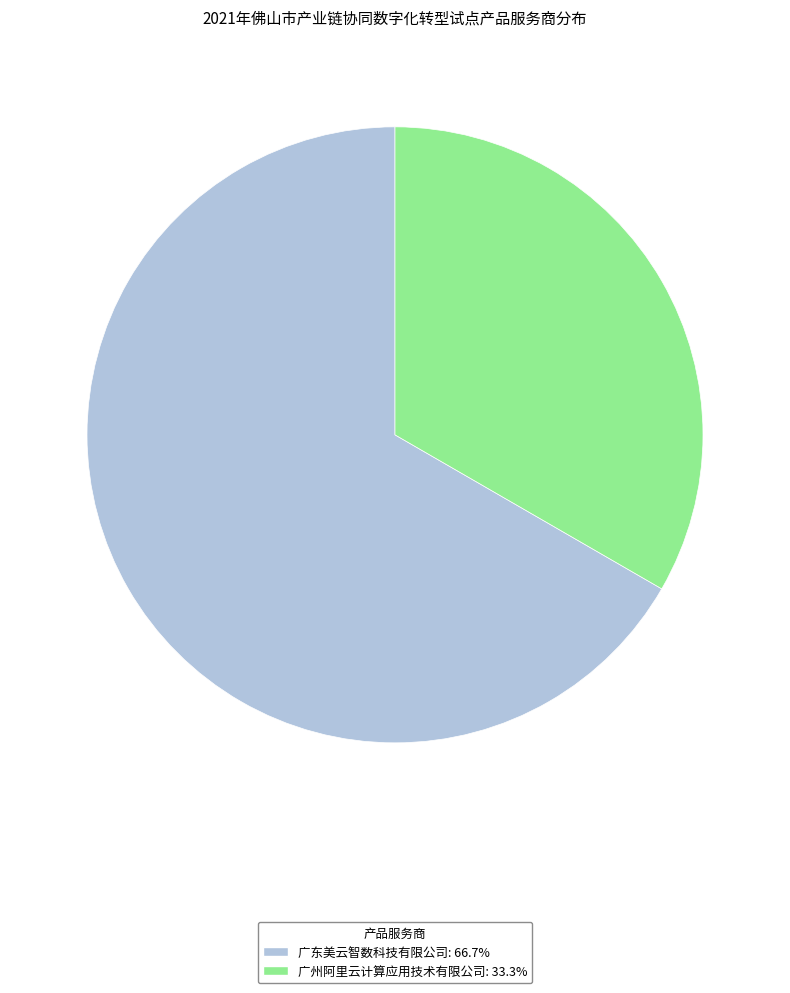

What is the ratio of the value at 广州阿里云计算应用技术有限公司 to the value at 广东美云智数科技有限公司?

0.5